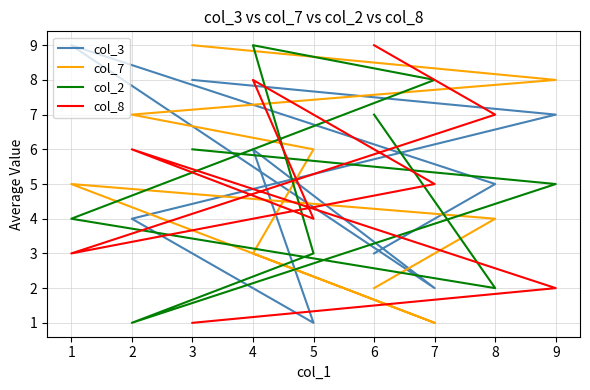

Count the number of data series in this chart.

4